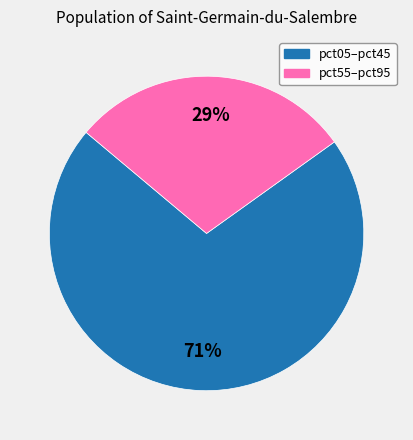

To the nearest percent, what is the difference between the largest and smallest slice percentages?

42%